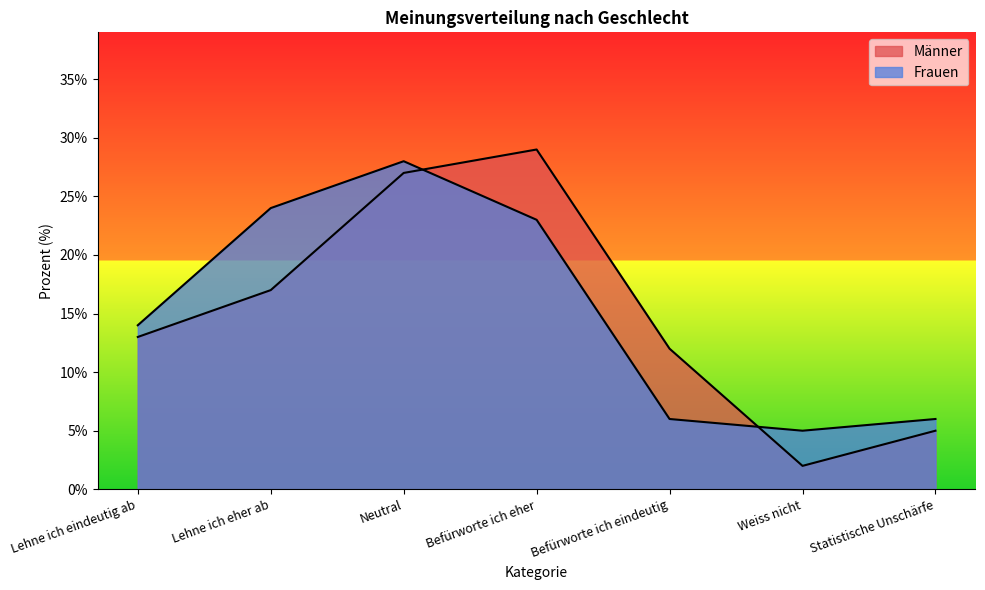

What is the value of the Männer point at the 1st from the left?

13